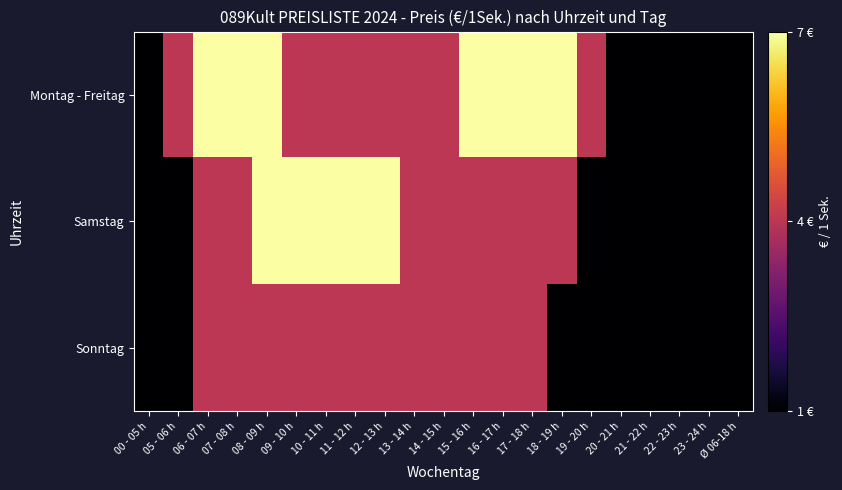

What is the total value across all series at 07 - 08 h?

15